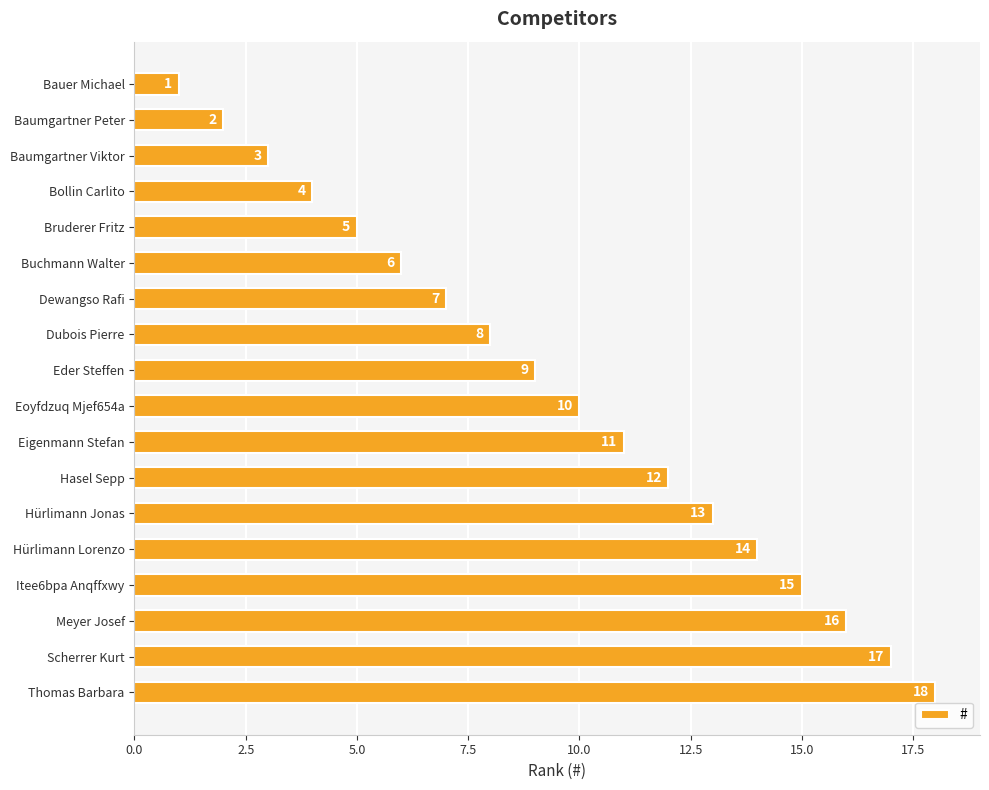

The value at Bollin Carlito is 6. True or false?

False